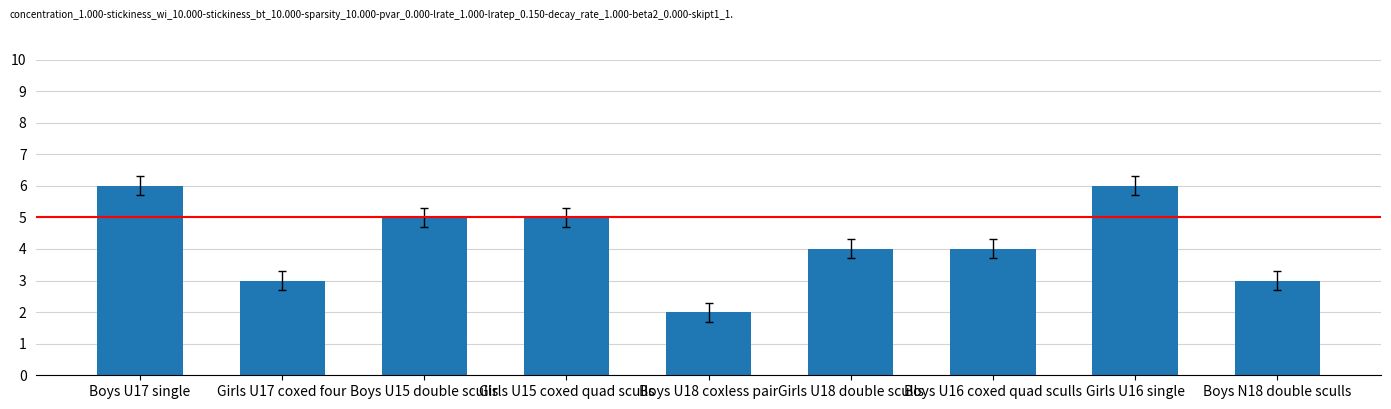

How many bars are there in total?

9